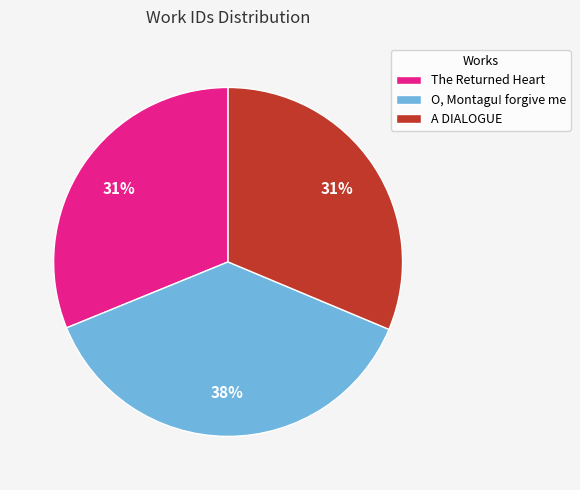

To the nearest percent, what portion does A DIALOGUE represent?

31%